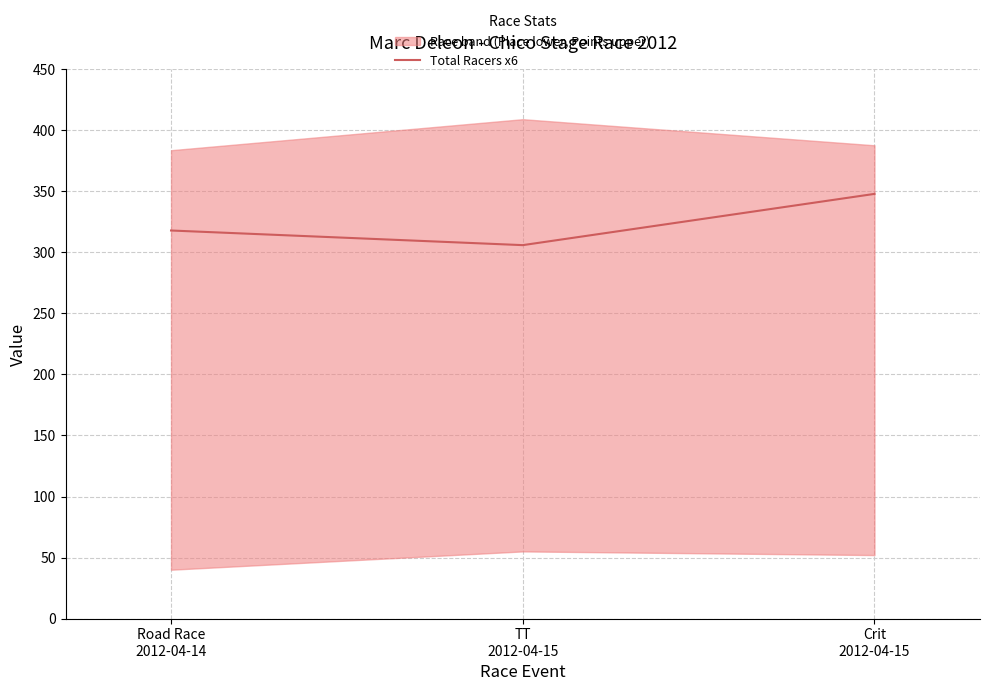

Reading left to right, extract all data points from this chart.

318	306	348